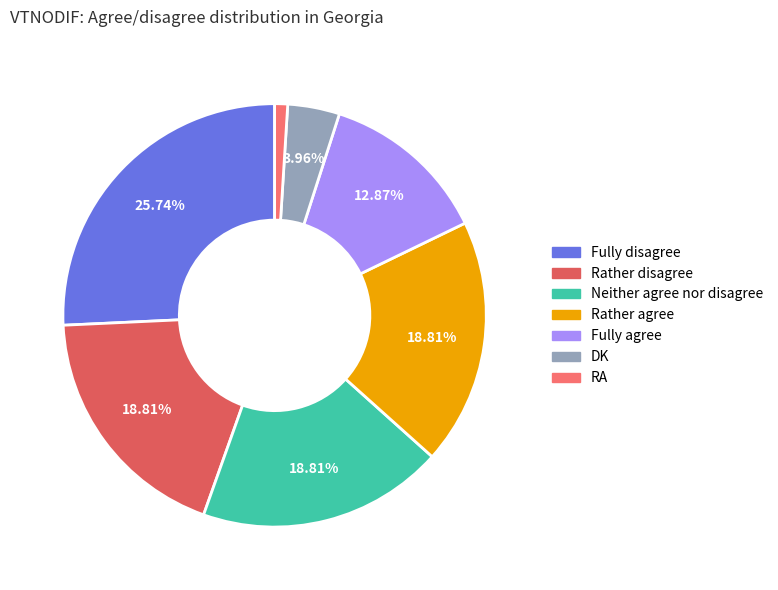

What percentage is NOT represented by Fully disagree?

74.3%